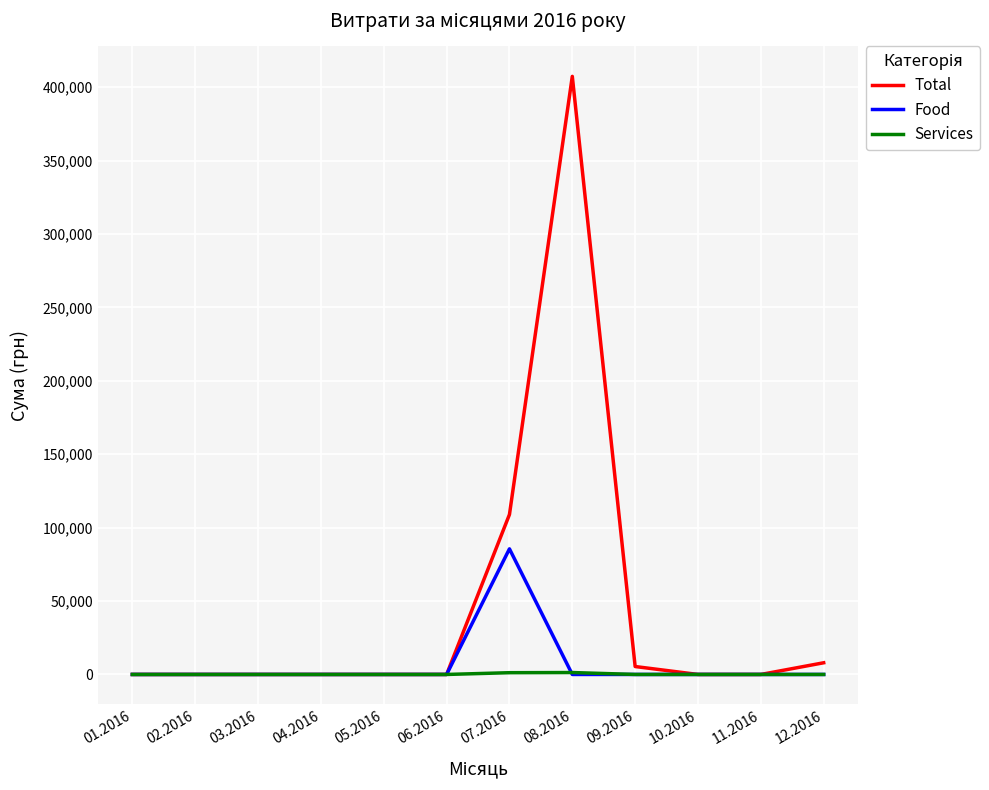

True or false: Food has more than 0 points higher than both neighbors.

True